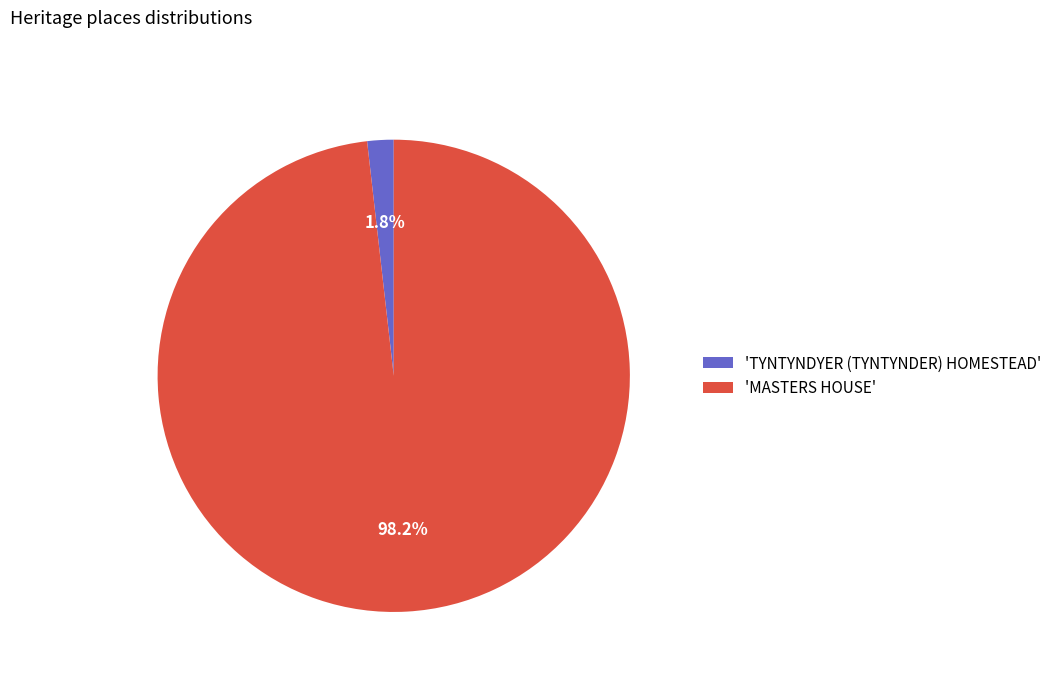

To the nearest percent, what is the difference between the largest and smallest slice percentages?

96%